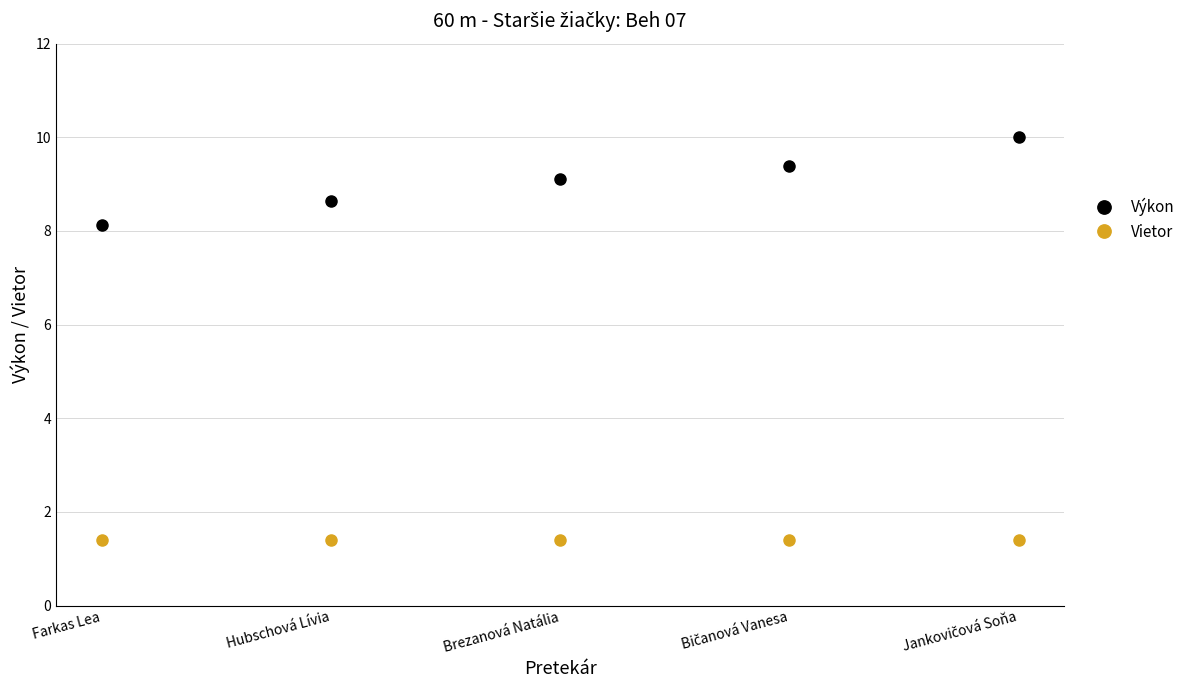

Which series has the largest total across all categories?

Výkon